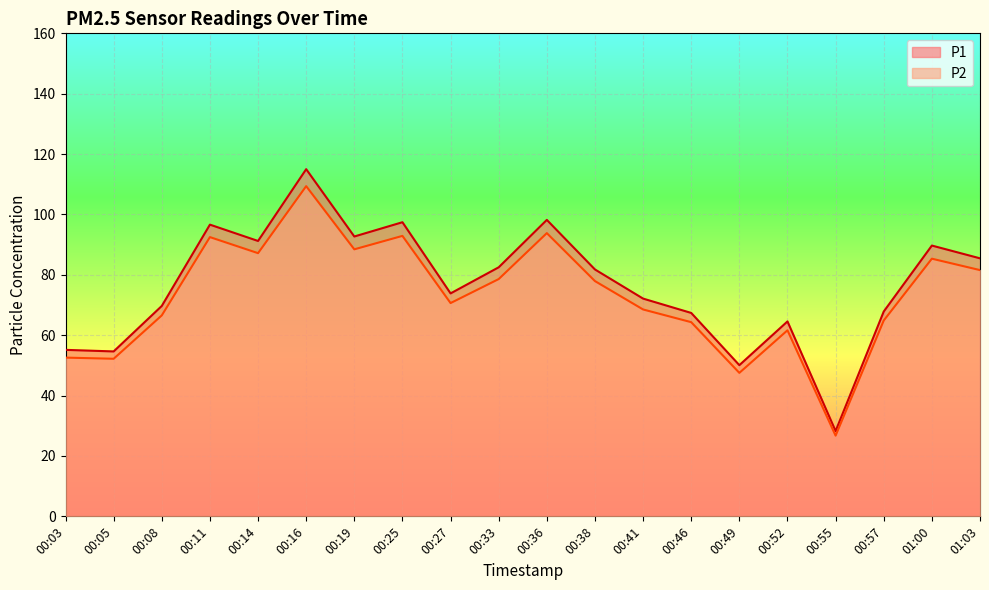

At which category is the sum across all series the highest?

00:16